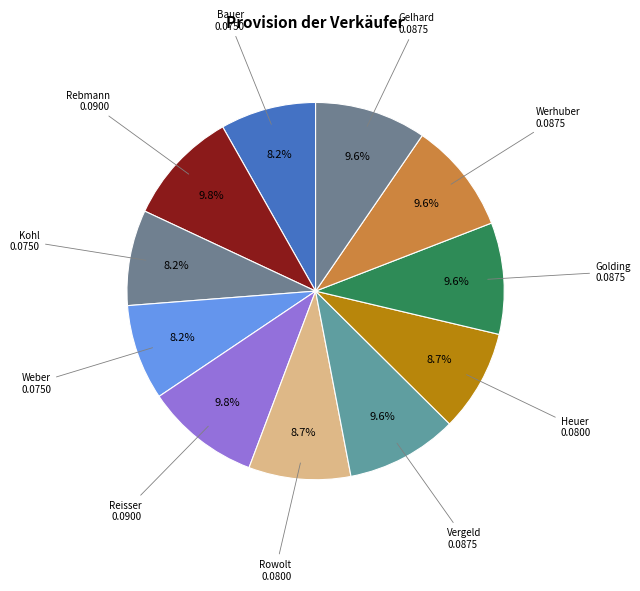

To the nearest percent, what is the difference between the largest and smallest slice percentages?

2%